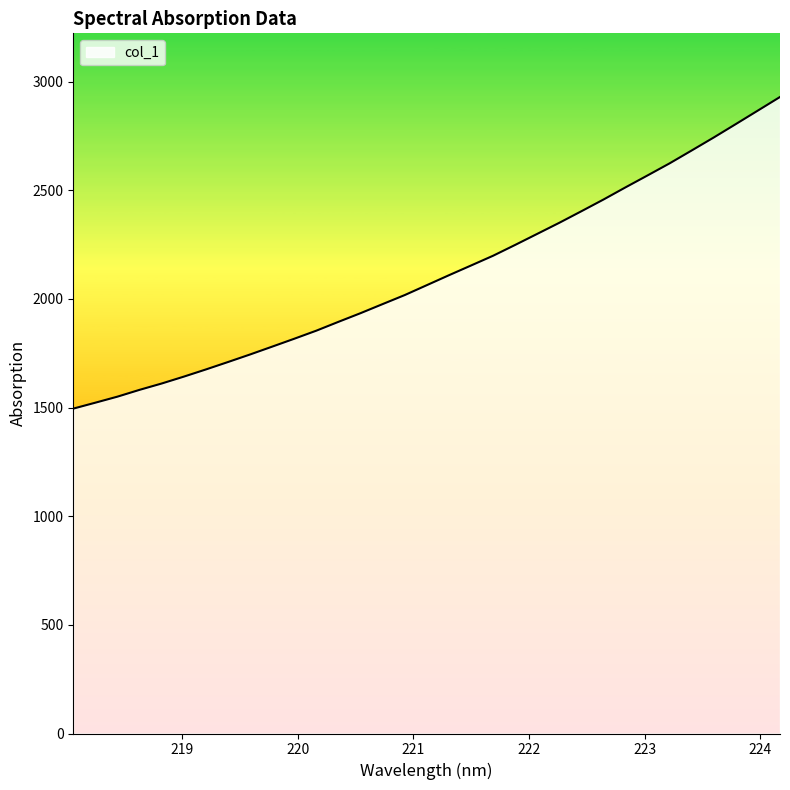

What is the maximum value shown in the chart?

2929.6